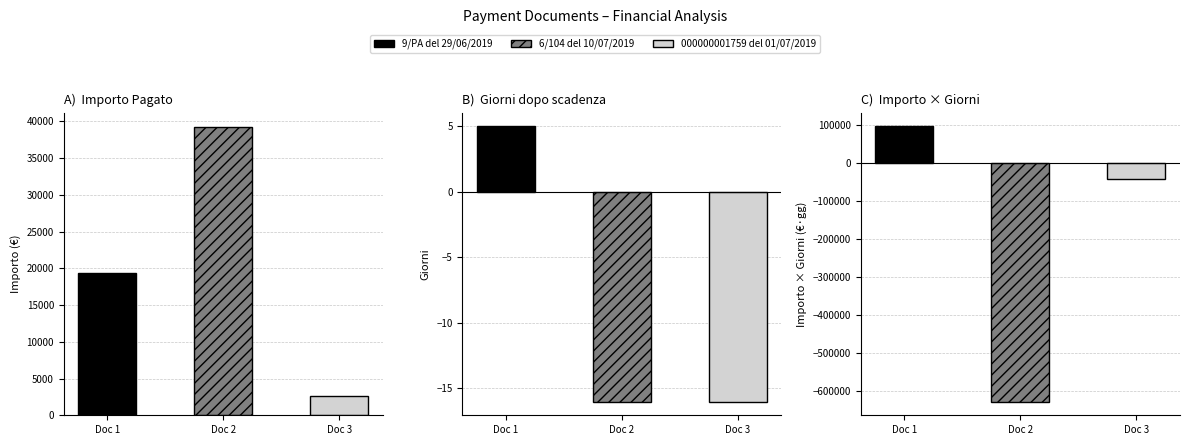

What is the difference between the highest and lowest values at 6/104 del 10/07/2019?

666910